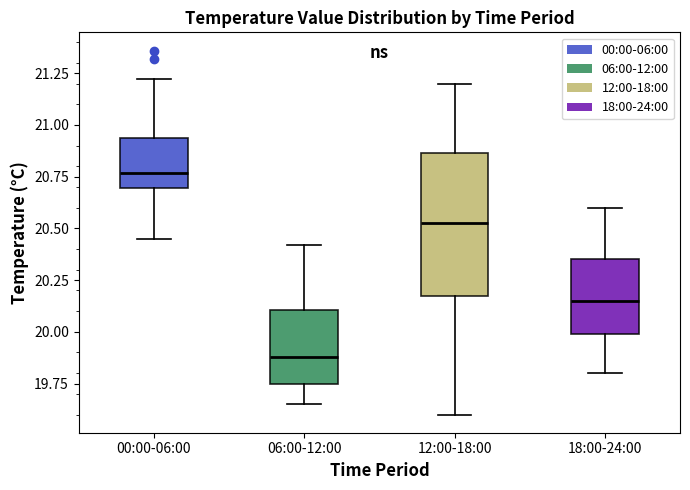

Comparing the boxes themselves (not the whiskers), which one is the tallest?

12:00-18:00